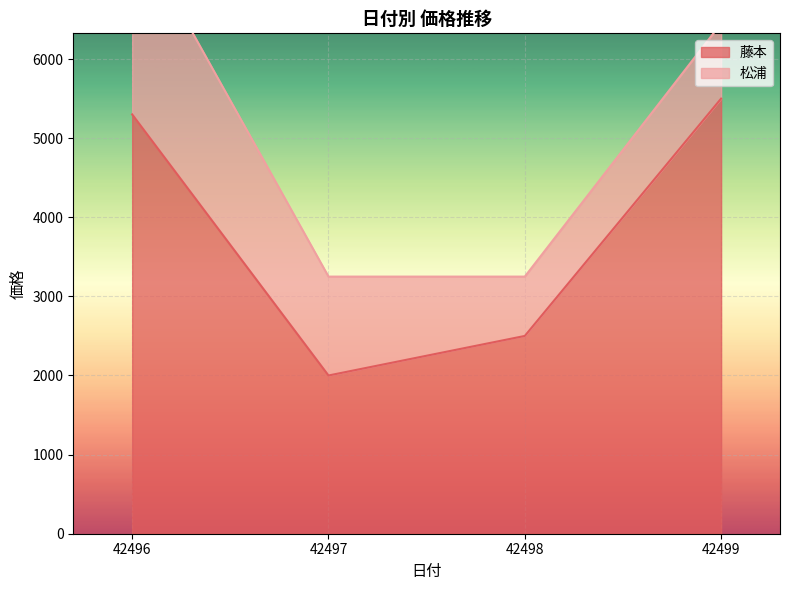

What is the smallest value displayed?

2000